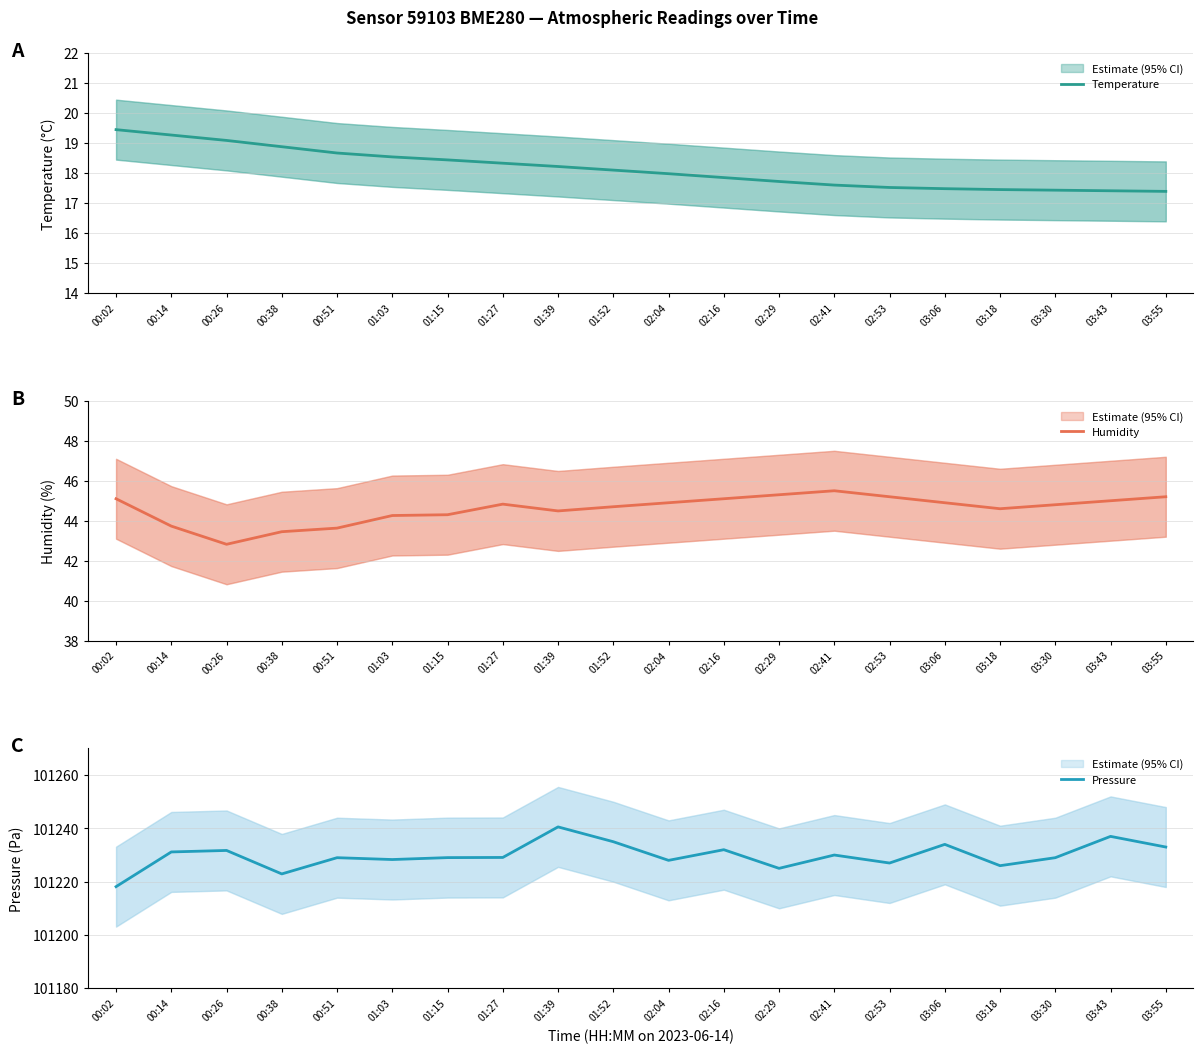

Count the number of data series in this chart.

3